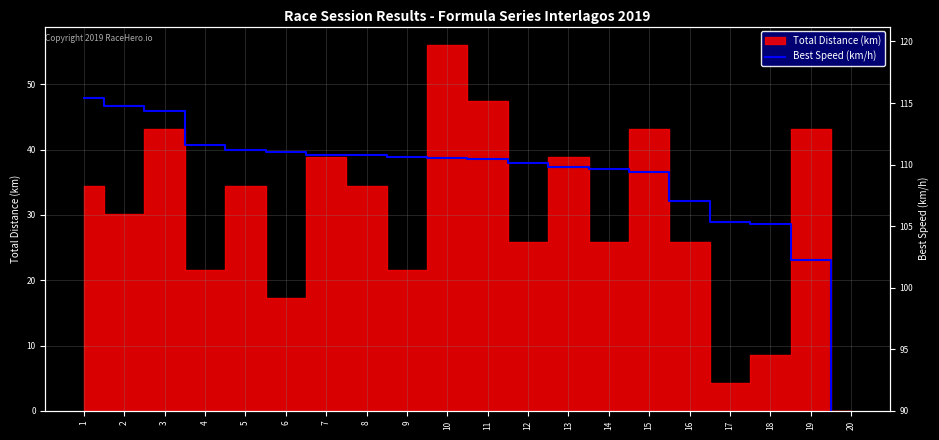

Does the chart have visible grid lines?

Yes